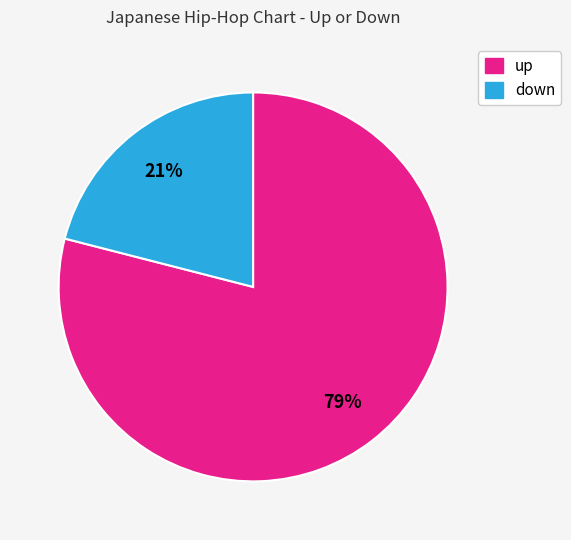

Do up and down together represent more than half of the pie?

Yes